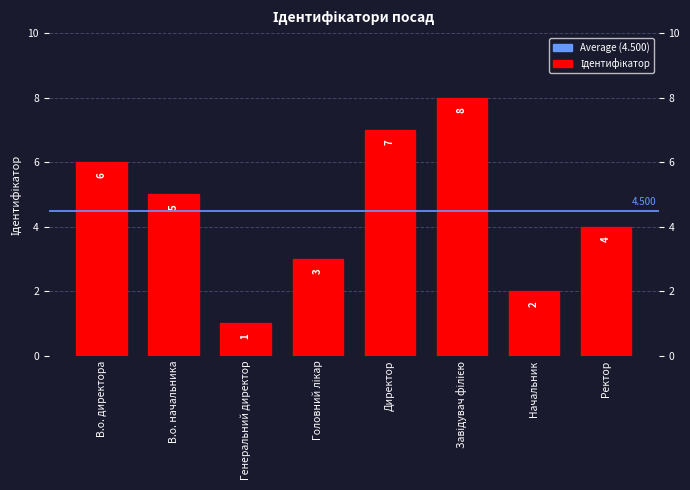

What is the change in value from В.о. директора to Директор?

+1